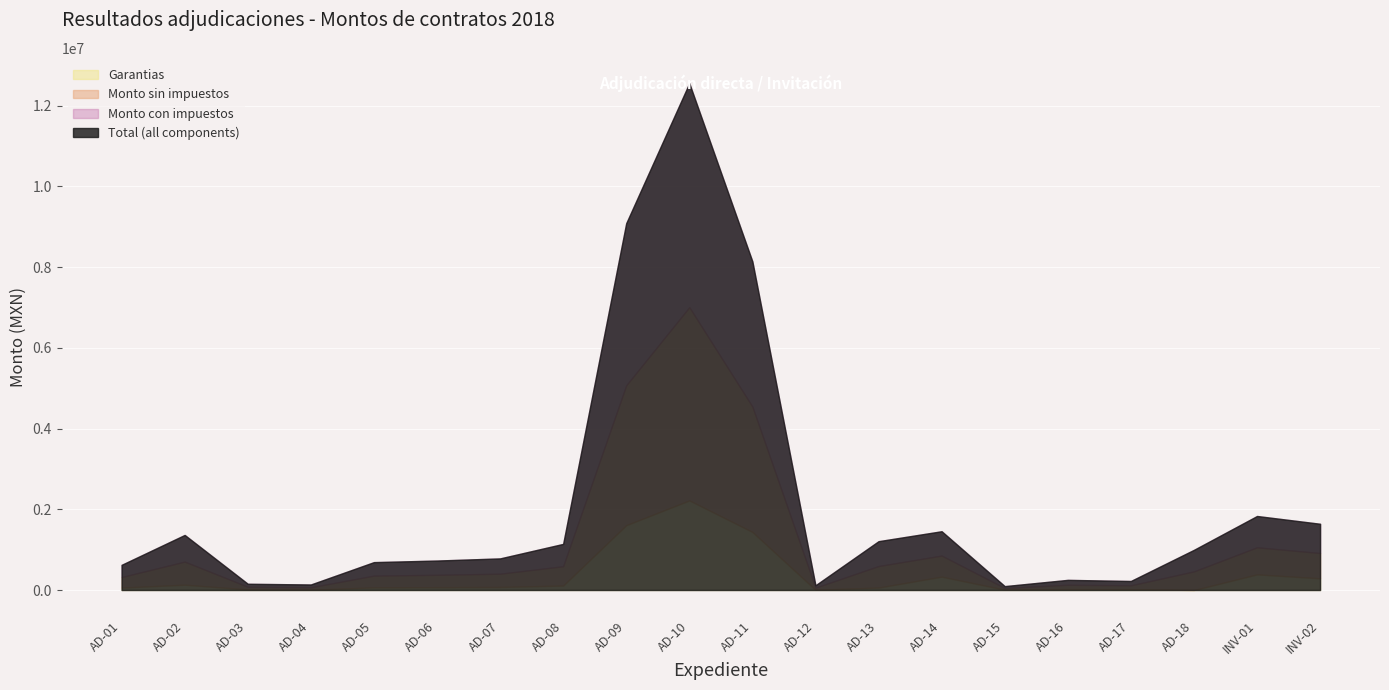

What is the difference between the Monto sin impuestos values at AD-06 and AD-10?

4480833.1